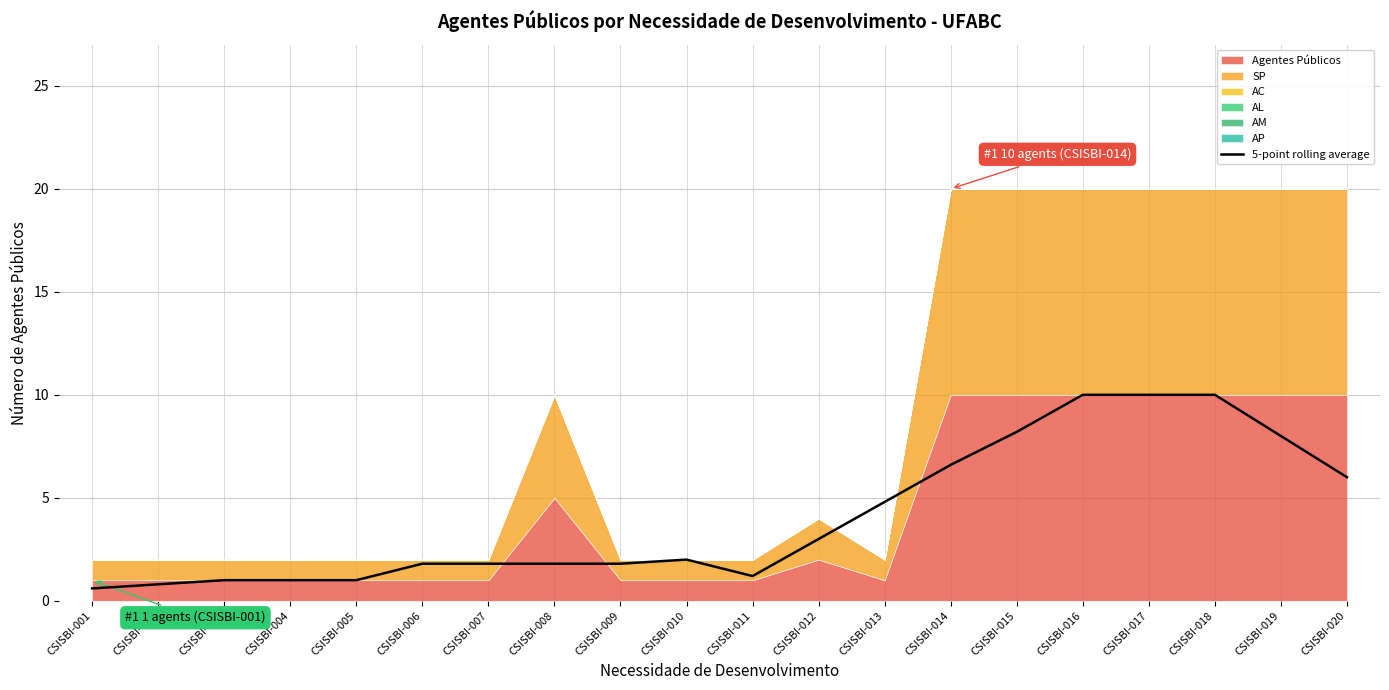

Reading right to left, extract all data points from this chart.

CSISBI-020=6.0	CSISBI-019=8.0	CSISBI-018=10.0	CSISBI-017=10.0	CSISBI-016=10.0	CSISBI-015=8.2	CSISBI-014=6.6	CSISBI-013=4.8	CSISBI-012=3.0	CSISBI-011=1.2	CSISBI-010=2.0	CSISBI-009=1.8	CSISBI-008=1.8	CSISBI-007=1.8	CSISBI-006=1.8	CSISBI-005=1.0	CSISBI-004=1.0	CSISBI-003=1.0	CSISBI-002=0.8	CSISBI-001=0.6